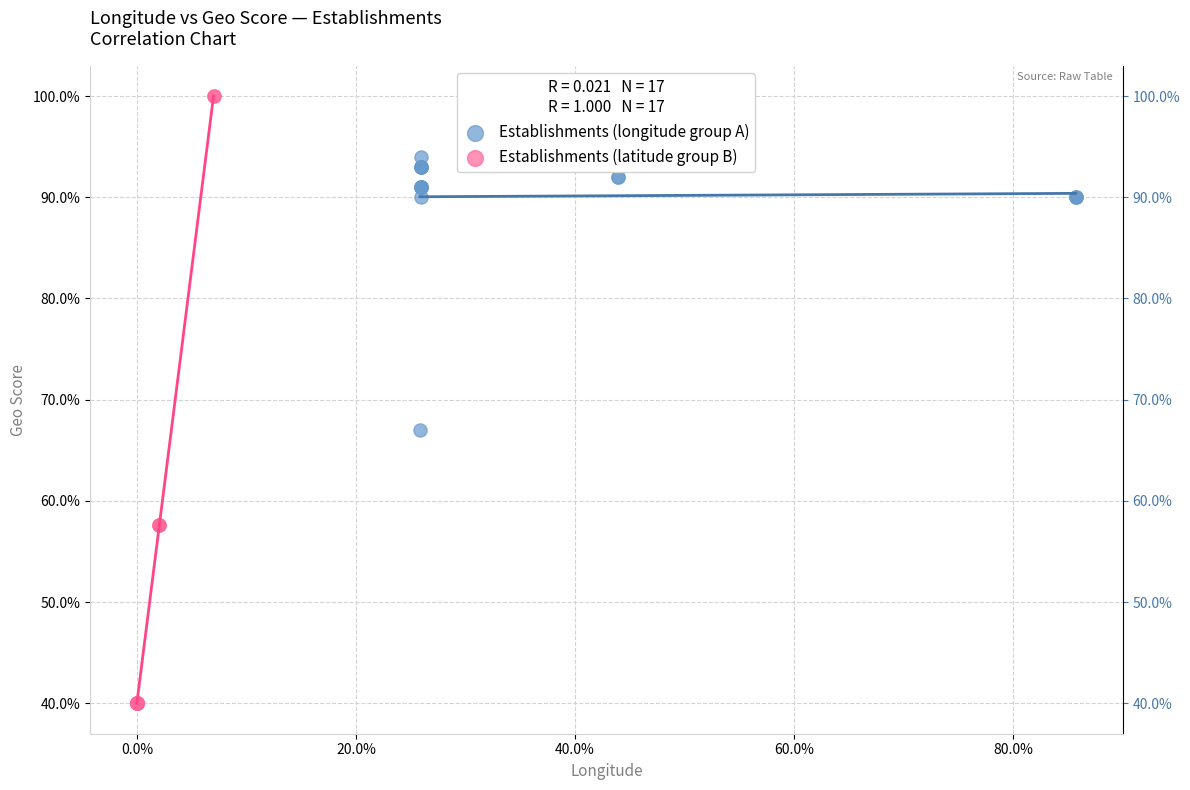

Which series contains the highest Y value?

Establishments (latitude group B)